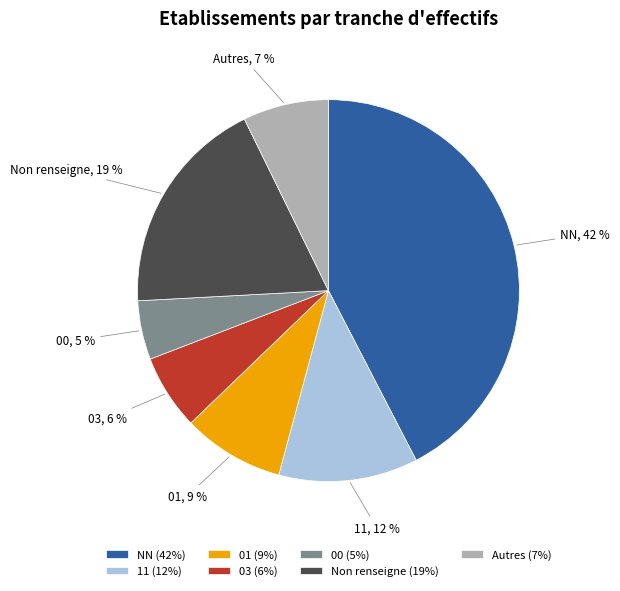

How many slices are in this pie chart?

7